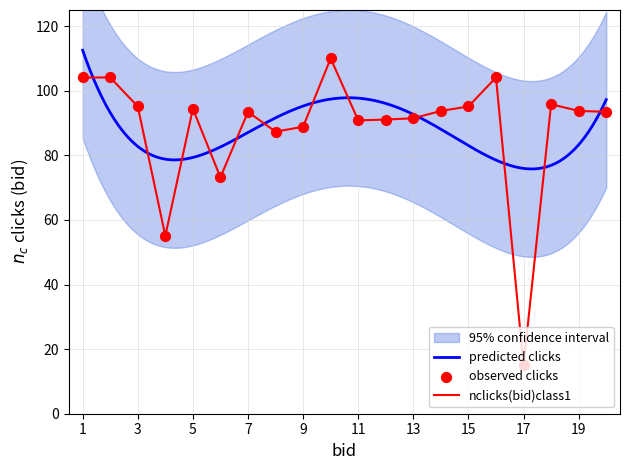

What is the change in value from 9 to 18?

+7.0